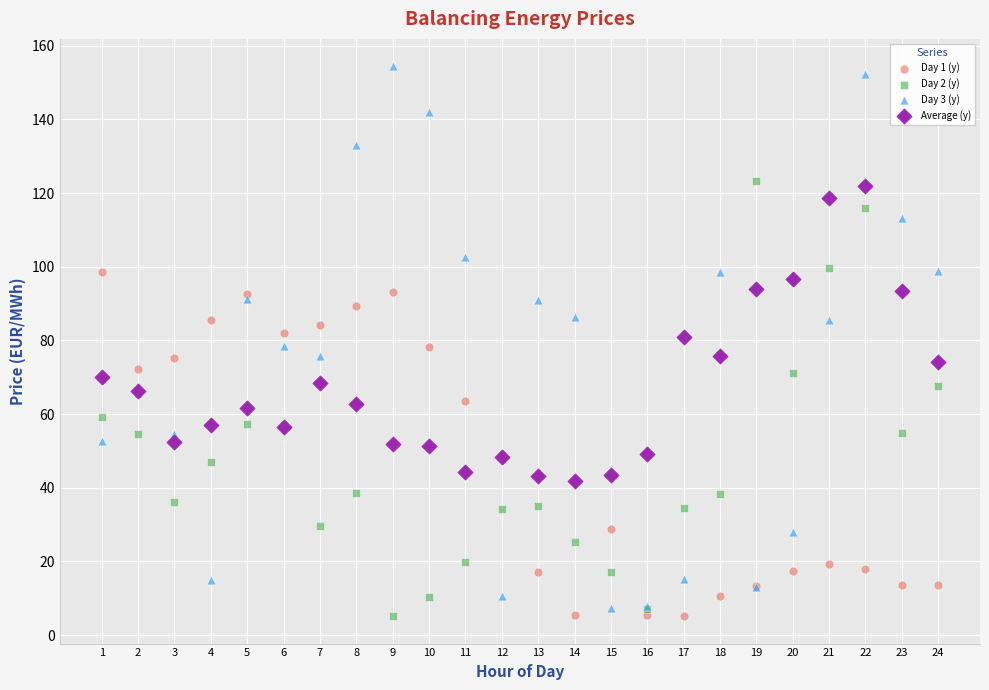

What is the X range (max minus min) for the scatter plot?

23.0